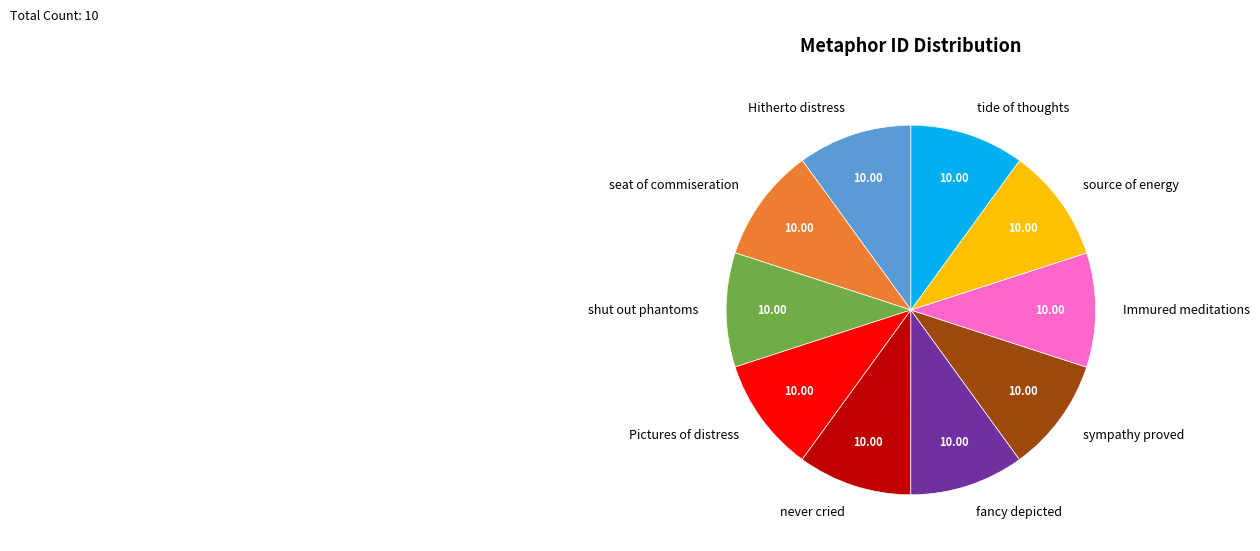

Is there any slice that represents more than half of the pie?

No